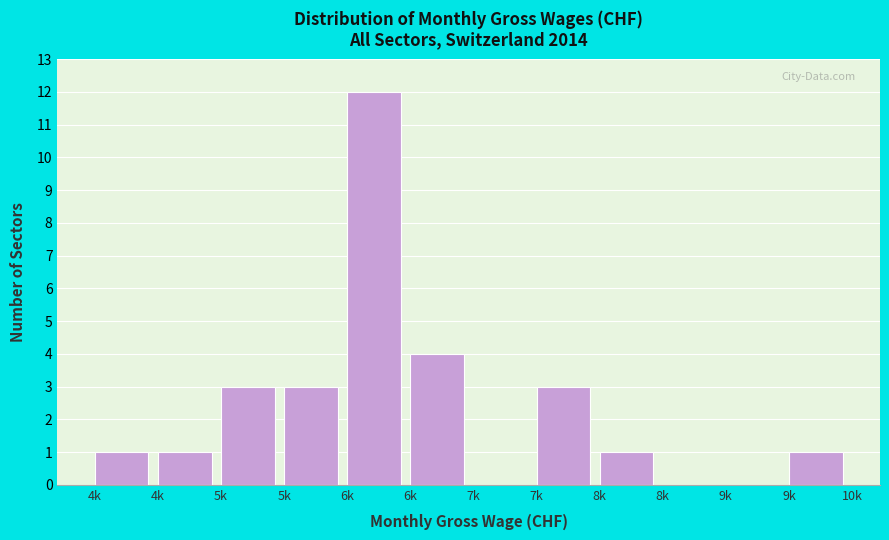

Are the bars horizontal?

No